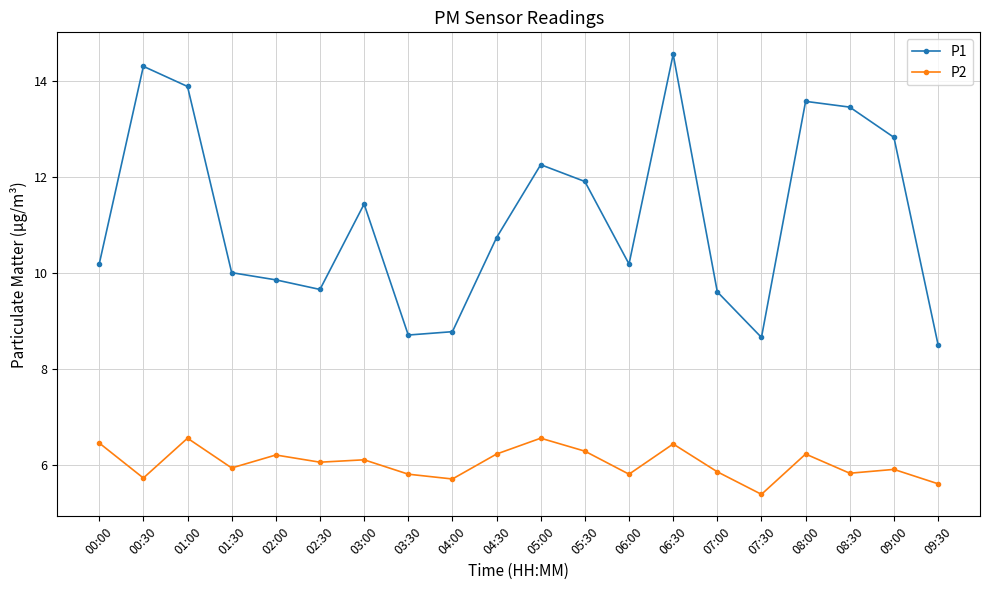

What is the label of the 5th point from the right?

07:30